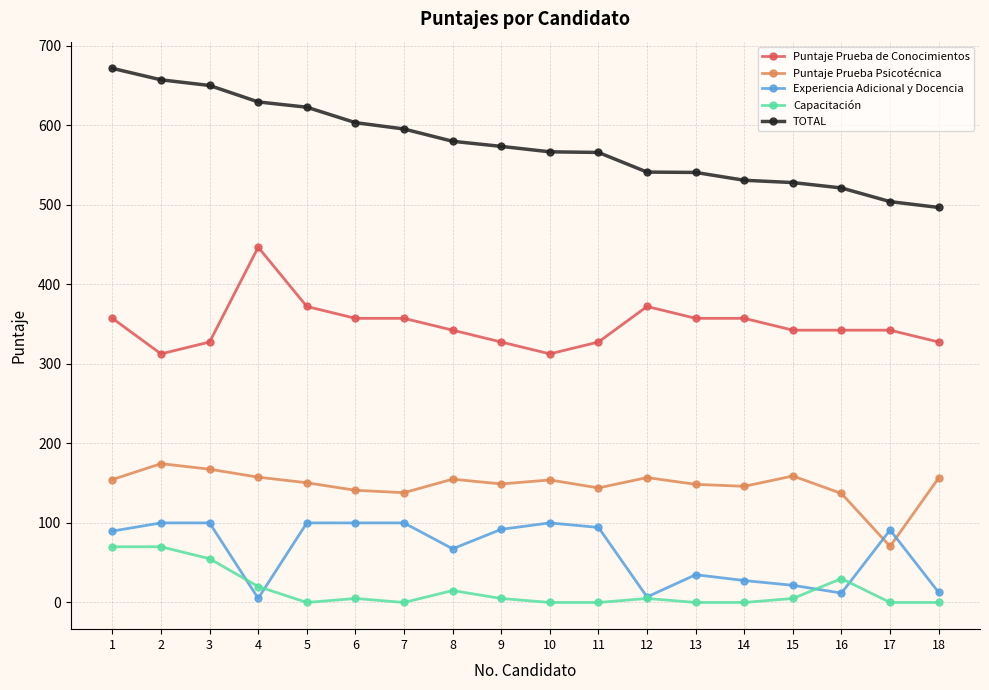

At which label does Puntaje Prueba Psicotécnica reach its minimum?

17